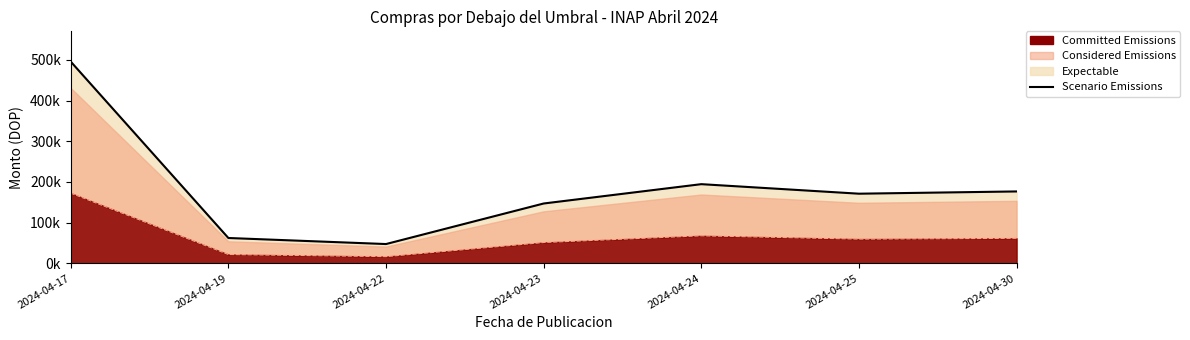

At which label is the value closest to 271571?

2024-04-24